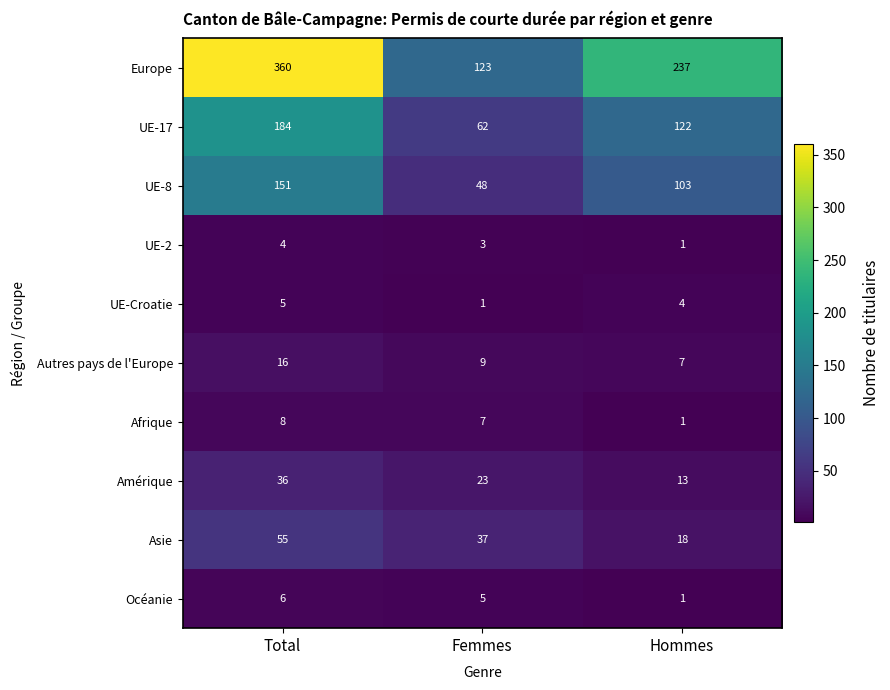

Reading left to right, extract all data points from this chart.

Europe: 360	123	237
UE-17: 184	62	122
UE-8: 151	48	103
UE-2: 4	3	1
UE-Croatie: 5	1	4
Autres pays de l'Europe: 16	9	7
Afrique: 8	7	1
Amérique: 36	23	13
Asie: 55	37	18
Océanie: 6	5	1